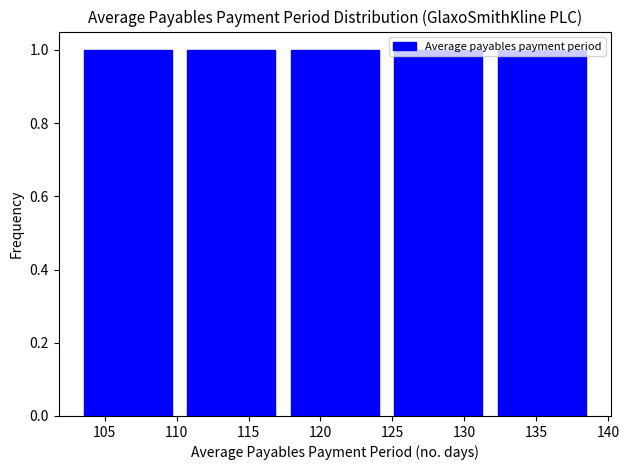

Reading left to right, transcribe this chart: for each bar, give the range it covers on the x-axis and its height. Neither the bar edges nor the heights are printed on the chart, so give them approximately, as read against the axes.

103.0 to 110.2: 1
110.2 to 117.4: 1
117.4 to 124.6: 1
124.6 to 131.8: 1
131.8 to 139.0: 1